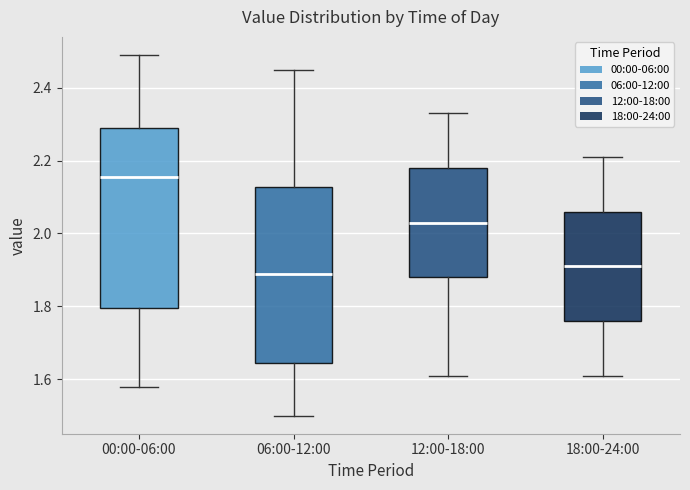

Reading left to right, read every box against the y-axis: the position of its median line, the range the box covers, and the ends of its whiskers. The values are not printed on the chart, so give them approximately, as read against the axis.

00:00-06:00: median 2.16, box 1.80 to 2.30, whiskers 1.58 to 2.50
06:00-12:00: median 1.90, box 1.64 to 2.12, whiskers 1.50 to 2.46
12:00-18:00: median 2.04, box 1.88 to 2.18, whiskers 1.62 to 2.34
18:00-24:00: median 1.92, box 1.76 to 2.06, whiskers 1.62 to 2.22